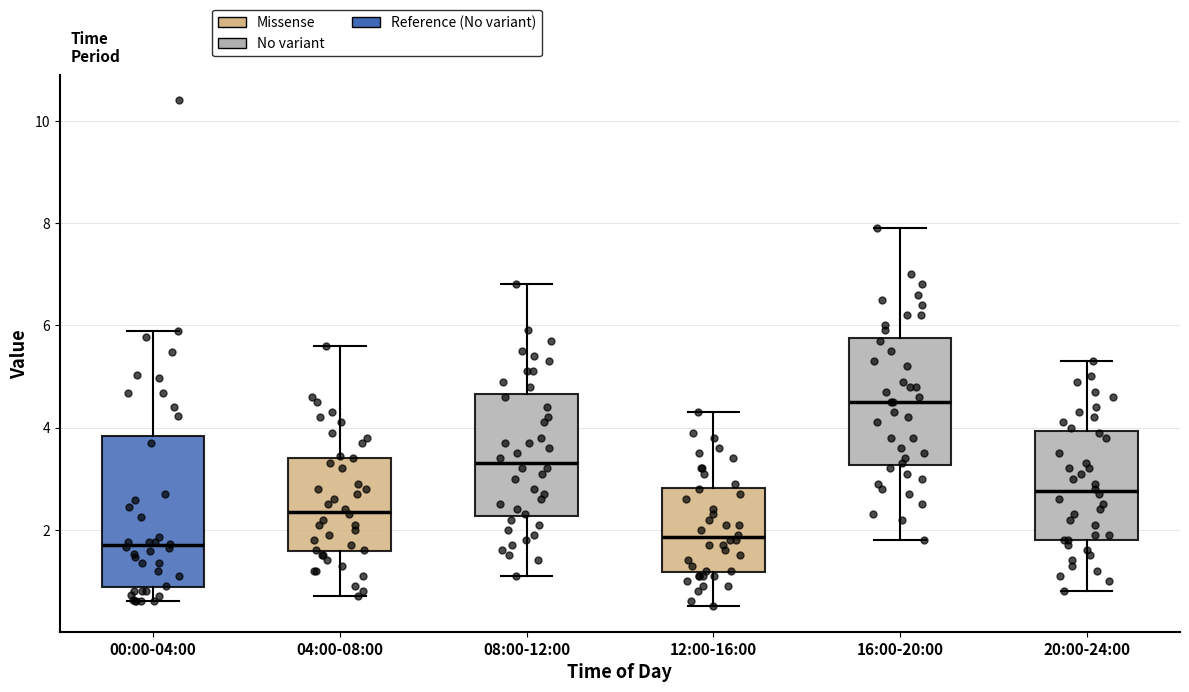

Reading left to right, read every box against the y-axis: the position of its median line, the range the box covers, and the ends of its whiskers. The values are not printed on the chart, so give them approximately, as read against the axis.

00:00-04:00: median 1.8, box 0.8 to 3.8, whiskers 0.6 to 5.8
04:00-08:00: median 2.4, box 1.6 to 3.4, whiskers 0.8 to 5.6
08:00-12:00: median 3.4, box 2.2 to 4.6, whiskers 1.2 to 6.8
12:00-16:00: median 1.8, box 1.2 to 2.8, whiskers 0.6 to 4.4
16:00-20:00: median 4.6, box 3.2 to 5.8, whiskers 1.8 to 8.0
20:00-24:00: median 2.8, box 1.8 to 4.0, whiskers 0.8 to 5.4